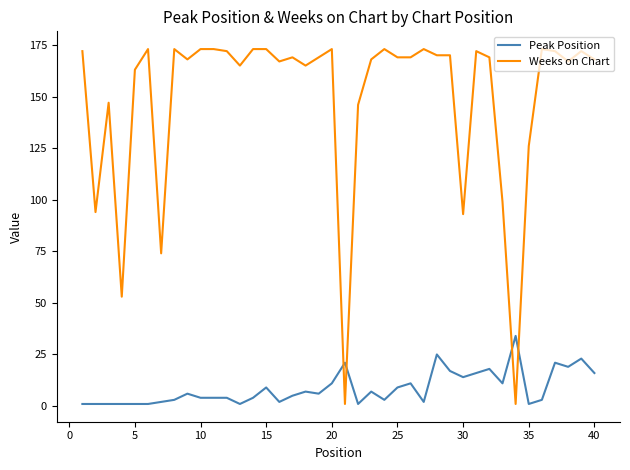

What is the greatest value displayed?

173